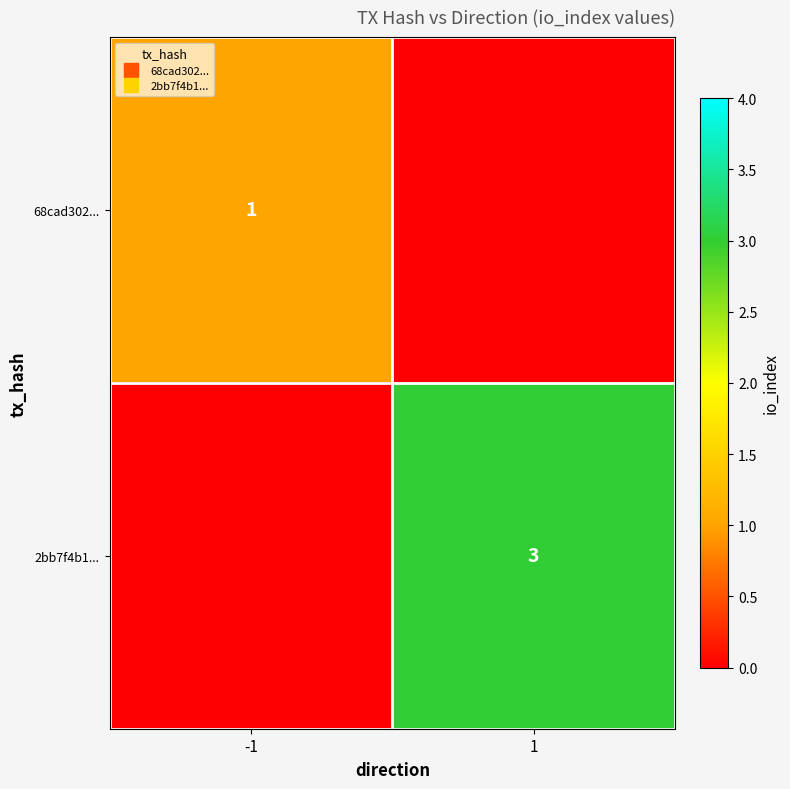

What value does the 2bb7f4b1... series have at 1?

3